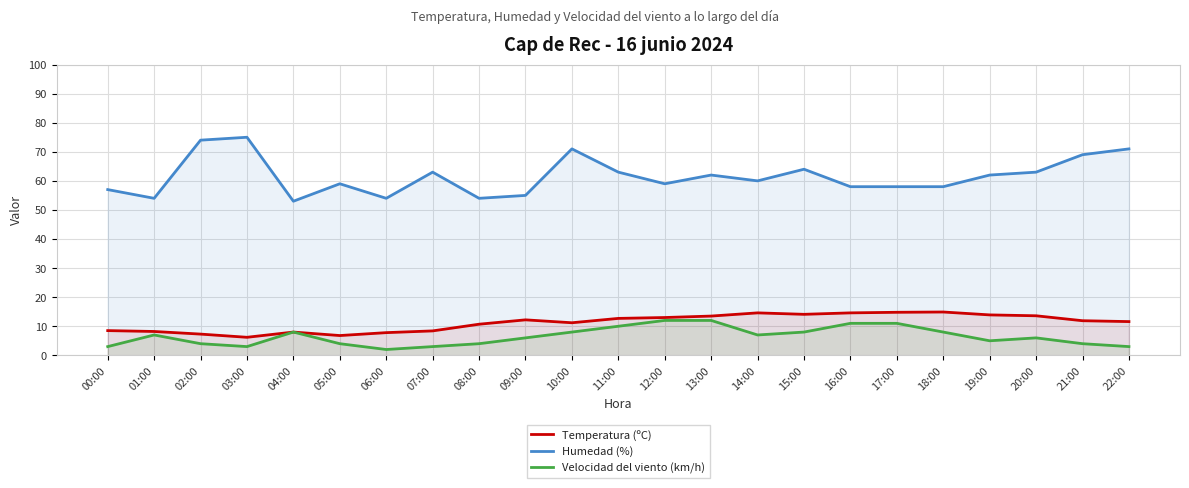

What is the minimum value for Velocidad del viento (km/h)?

2.0